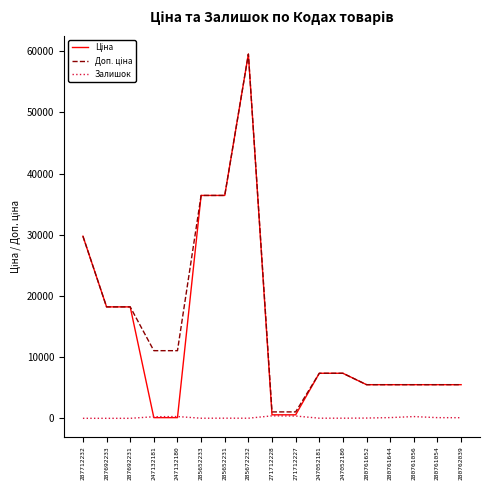

Which label corresponds to the largest value in the chart?

285672232